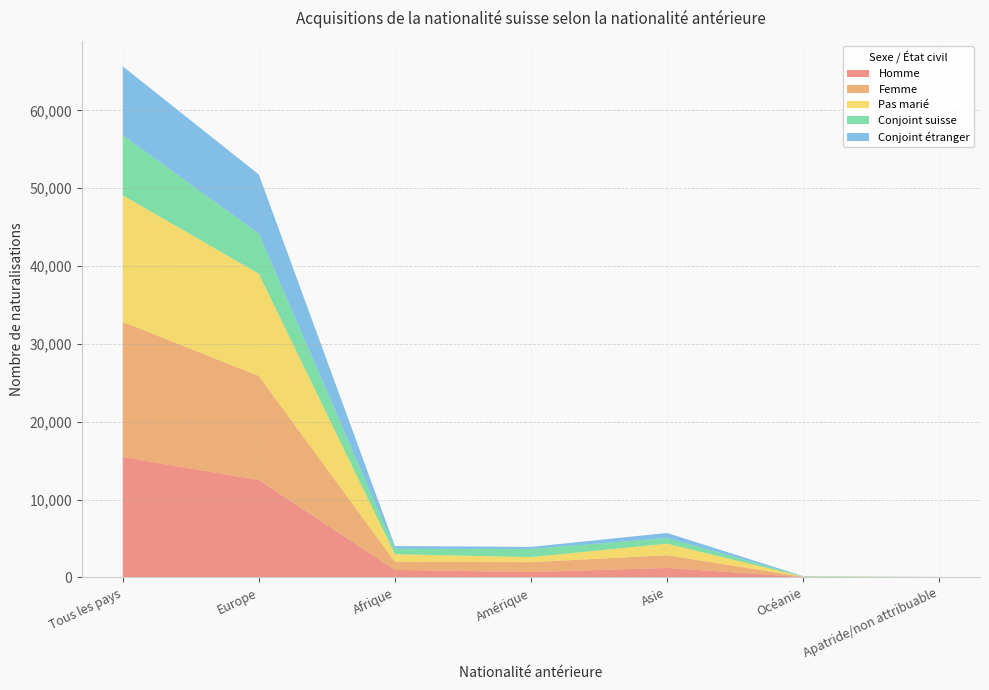

Reading left to right, what are all the values shown in this chart?

Homme: 15474	12520	976	690	1223	49	16
Femme: 17362	13365	1041	1272	1635	34	15
Pas marié: 16265	13123	964	655	1477	21	25
Conjoint suisse: 7703	5165	700	1047	740	48	3
Conjoint étranger: 8861	7592	352	260	640	14	3